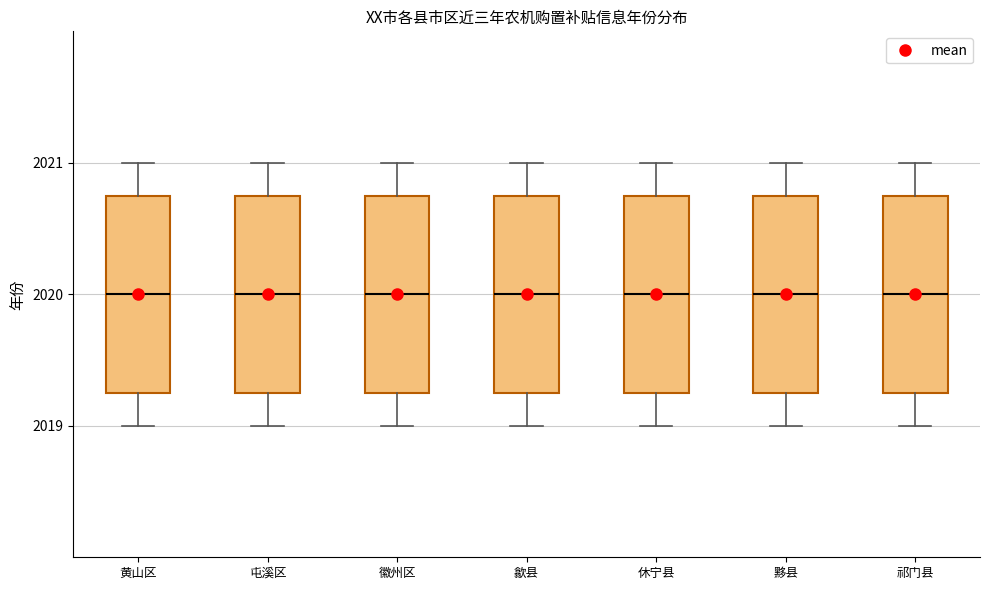

Reading left to right, transcribe this box plot: for each box, give where its median line is, the range the box spans, and where its two whiskers end, as read against the y-axis. The values are not printed on the chart, so give them approximately, as read against the axis.

黄山区: median 2020.0, box 2019.3 to 2020.8, whiskers 2019.0 to 2021.0
屯溪区: median 2020.0, box 2019.3 to 2020.8, whiskers 2019.0 to 2021.0
徽州区: median 2020.0, box 2019.3 to 2020.8, whiskers 2019.0 to 2021.0
歙县: median 2020.0, box 2019.3 to 2020.8, whiskers 2019.0 to 2021.0
休宁县: median 2020.0, box 2019.3 to 2020.8, whiskers 2019.0 to 2021.0
黟县: median 2020.0, box 2019.3 to 2020.8, whiskers 2019.0 to 2021.0
祁门县: median 2020.0, box 2019.3 to 2020.8, whiskers 2019.0 to 2021.0